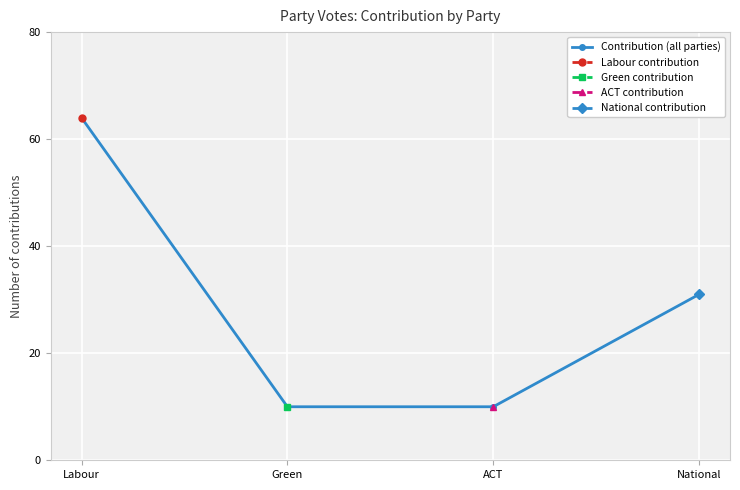

What is the label of the 2nd point from the left?

Green